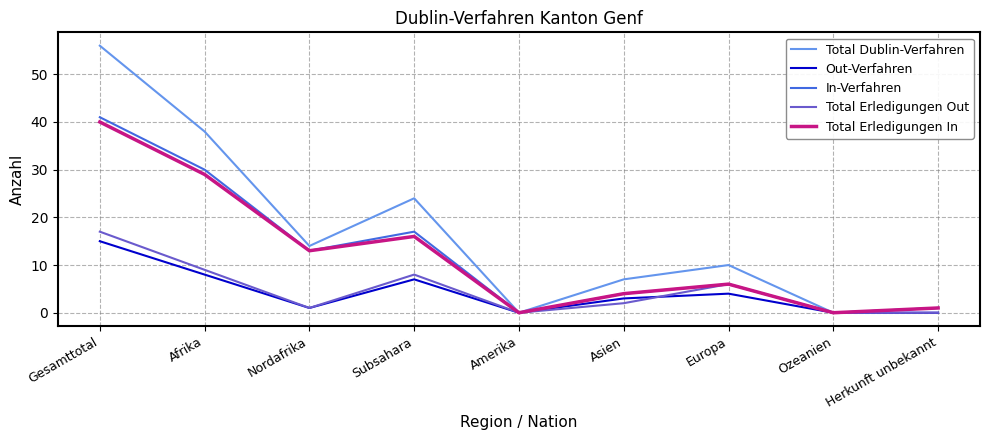

True or false: Total Erledigungen Out and Out-Verfahren cross at least once.

True